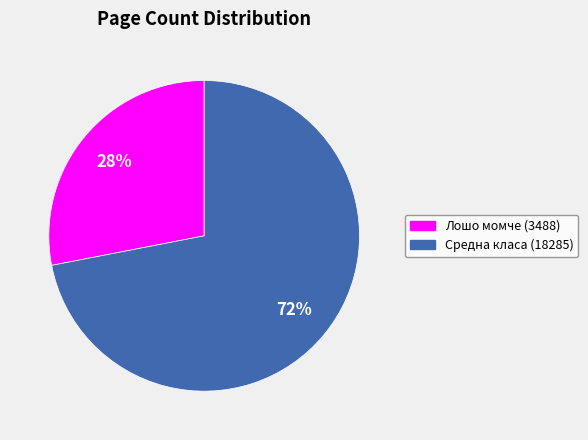

Which category has the biggest portion of the pie?

Средна класа (18285)